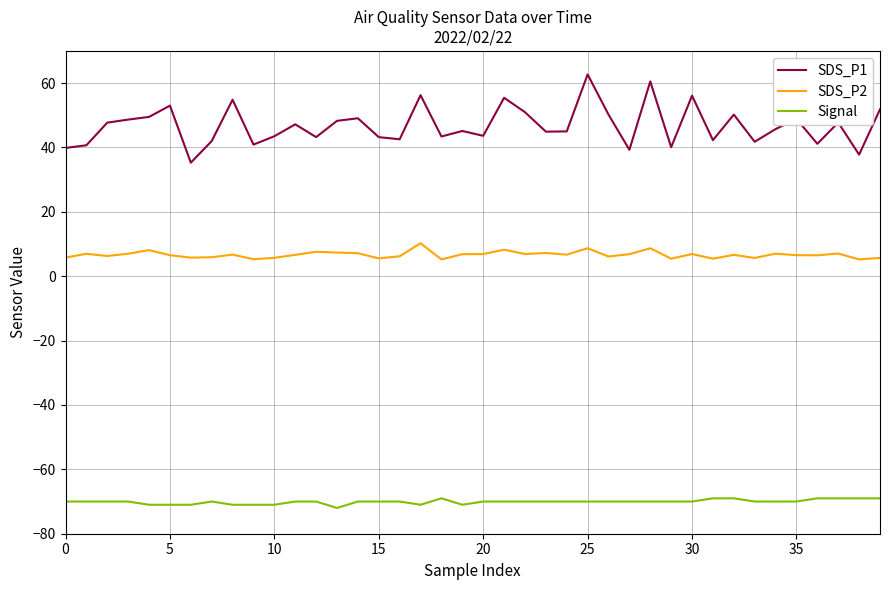

Which series has the widest spread of values?

SDS_P1